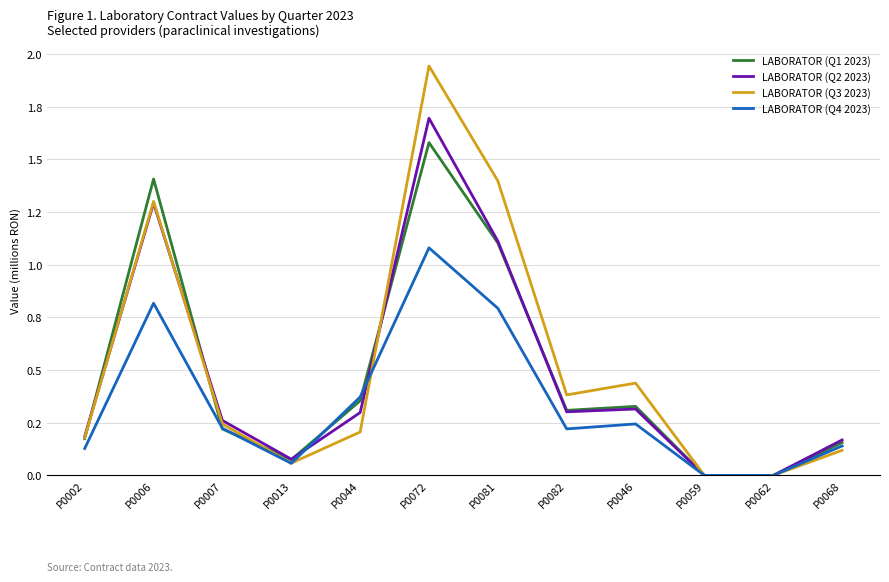

Does the chart display data point markers on the line(s)?

No